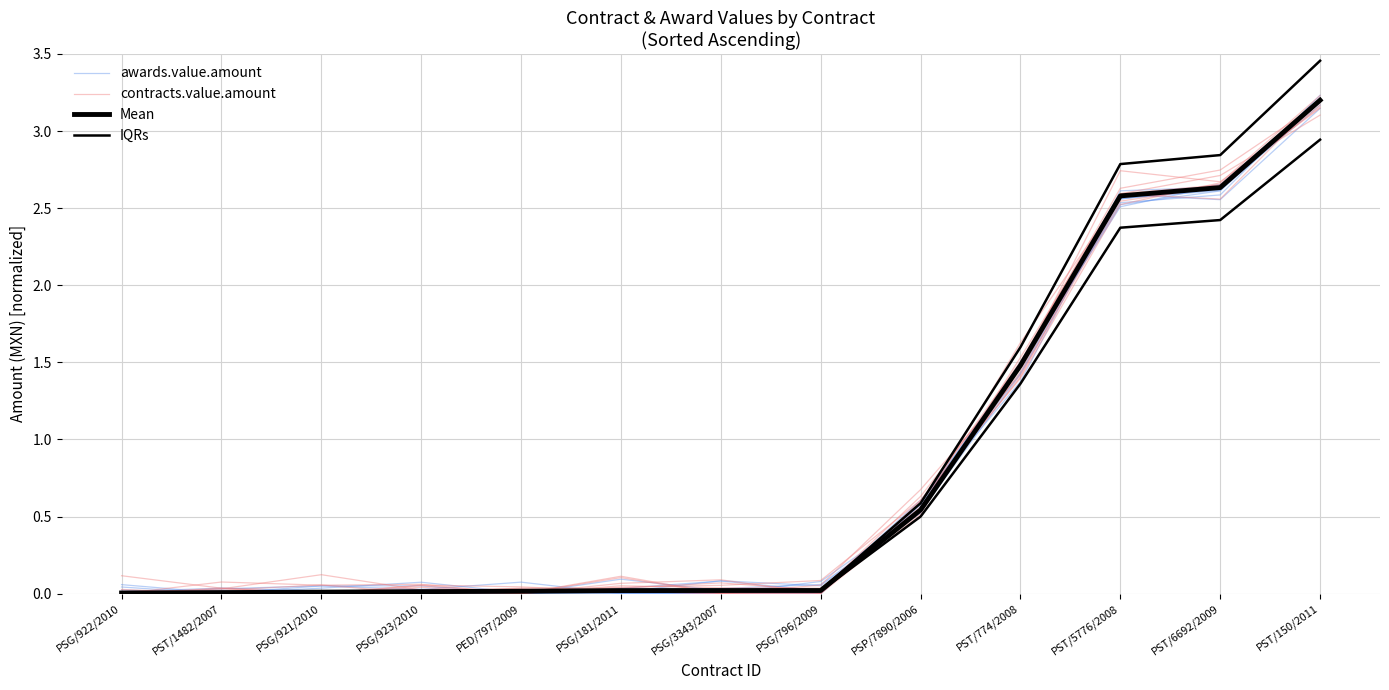

The value of IQRs at PST/150/2011 is 5.3. True or false?

False